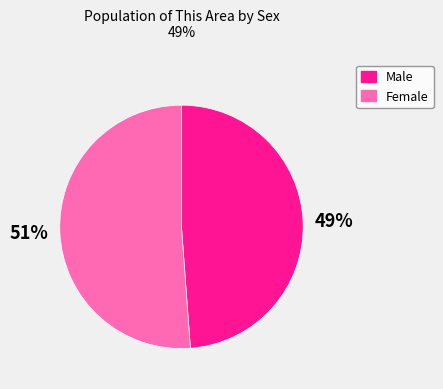

The Female slice represents 45% of the pie. True or false?

False